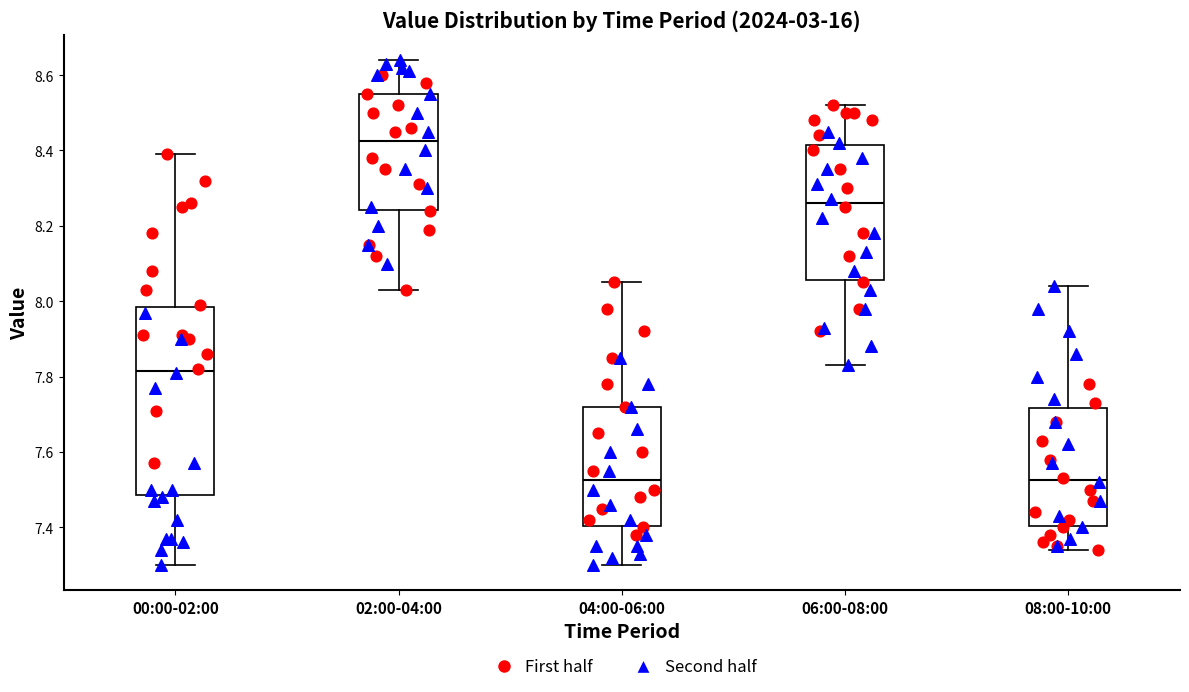

Which box is the tallest, from its lower edge to its upper edge?

00:00-02:00